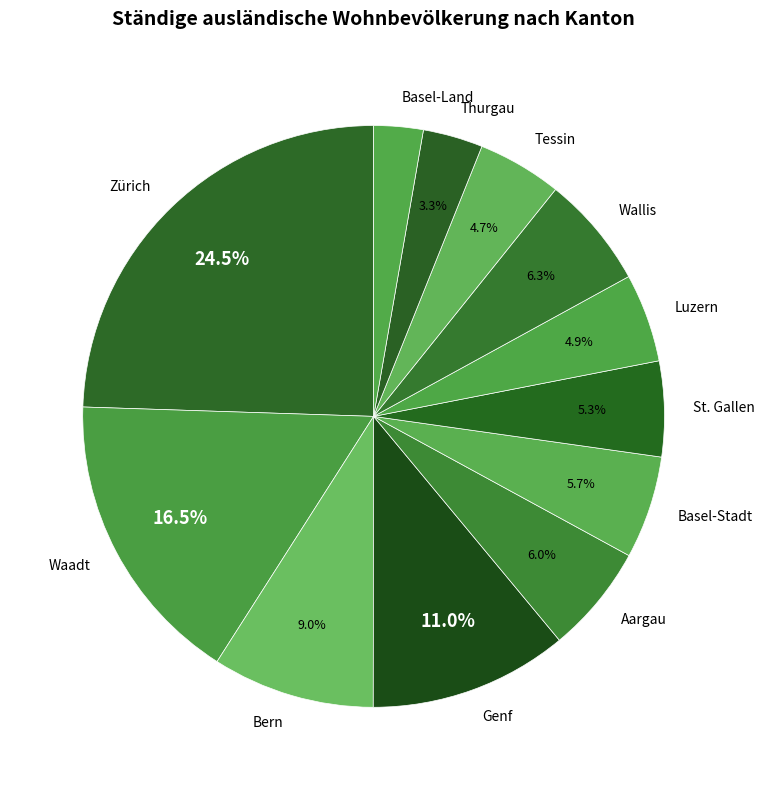

What portion of the pie excludes Tessin?

95.3%